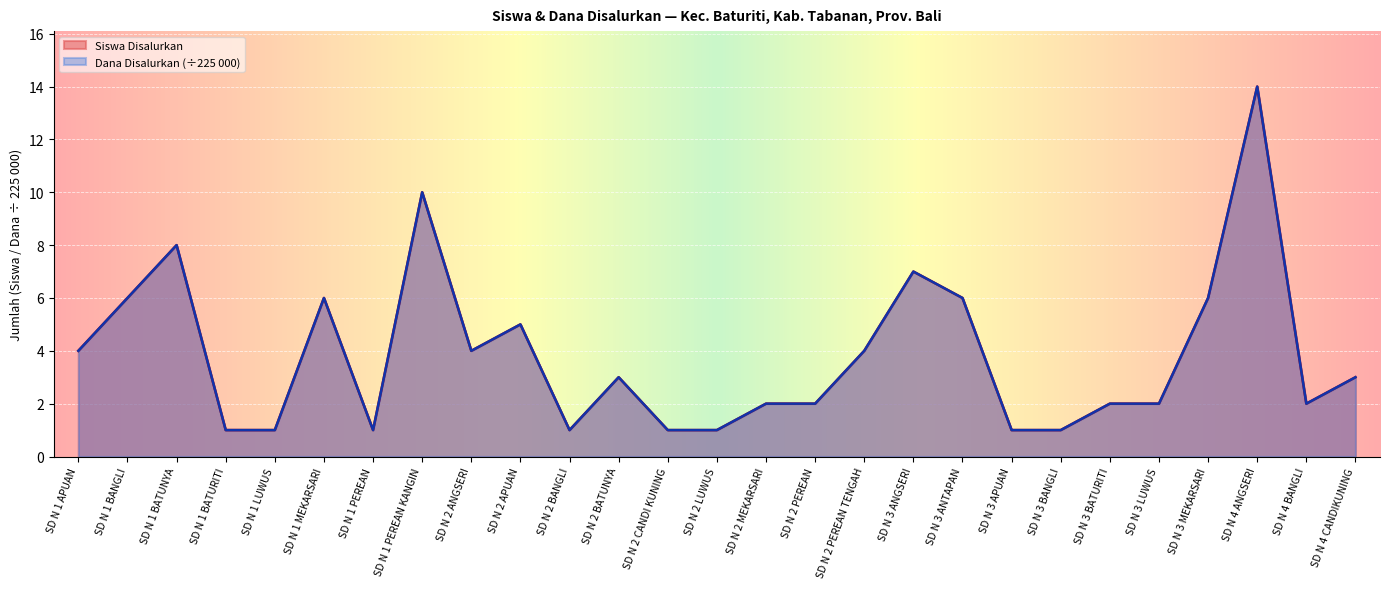

Reading left to right, transcribe all the data shown in this chart.

Siswa Disalurkan: SD N 1 APUAN=4	SD N 1 BANGLI=6	SD N 1 BATUNYA=8	SD N 1 BATURITI=1	SD N 1 LUWUS=1	SD N 1 MEKARSARI=6	SD N 1 PEREAN=1	SD N 1 PEREAN KANGIN=10	SD N 2 ANGSERI=4	SD N 2 APUAN=5	SD N 2 BANGLI=1	SD N 2 BATUNYA=3	SD N 2 CANDI KUNING=1	SD N 2 LUWUS=1	SD N 2 MEKARSARI=2	SD N 2 PEREAN=2	SD N 2 PEREAN TENGAH=4	SD N 3 ANGSERI=7	SD N 3 ANTAPAN=6	SD N 3 APUAN=1	SD N 3 BANGLI=1	SD N 3 BATURITI=2	SD N 3 LUWUS=2	SD N 3 MEKARSARI=6	SD N 4 ANGSERI=14	SD N 4 BANGLI=2	SD N 4 CANDIKUNING=3
Dana Disalurkan: SD N 1 APUAN=4	SD N 1 BANGLI=6	SD N 1 BATUNYA=8	SD N 1 BATURITI=1	SD N 1 LUWUS=1	SD N 1 MEKARSARI=6	SD N 1 PEREAN=1	SD N 1 PEREAN KANGIN=10	SD N 2 ANGSERI=4	SD N 2 APUAN=5	SD N 2 BANGLI=1	SD N 2 BATUNYA=3	SD N 2 CANDI KUNING=1	SD N 2 LUWUS=1	SD N 2 MEKARSARI=2	SD N 2 PEREAN=2	SD N 2 PEREAN TENGAH=4	SD N 3 ANGSERI=7	SD N 3 ANTAPAN=6	SD N 3 APUAN=1	SD N 3 BANGLI=1	SD N 3 BATURITI=2	SD N 3 LUWUS=2	SD N 3 MEKARSARI=6	SD N 4 ANGSERI=14	SD N 4 BANGLI=2	SD N 4 CANDIKUNING=3